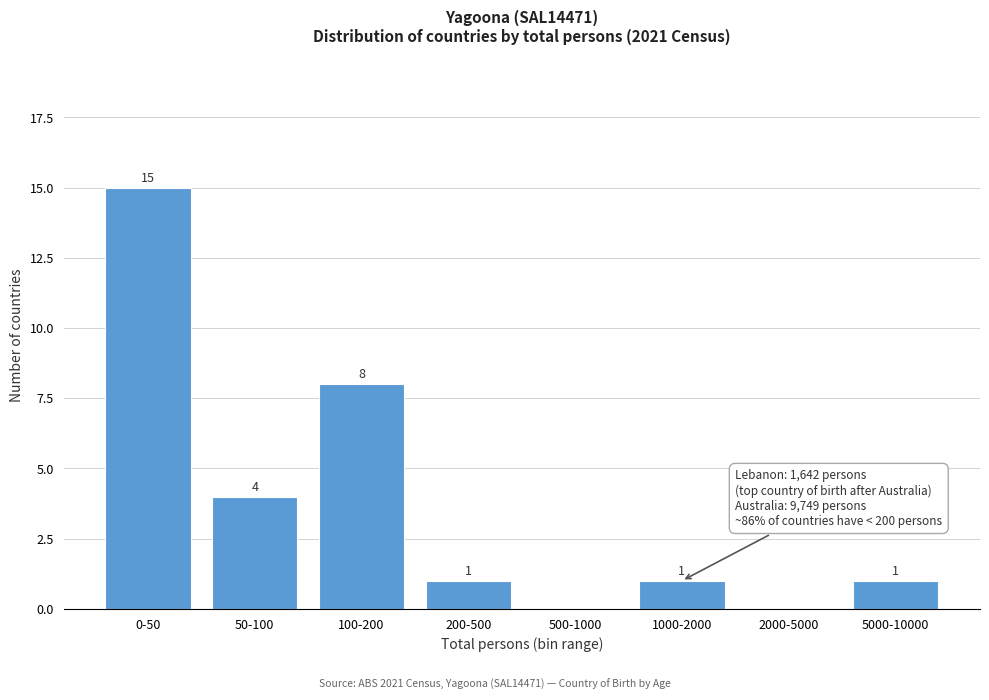

Reading left to right, list all the values displayed in this chart.

0-50=15	50-100=4	100-200=8	200-500=1	500-1000=0	1000-2000=1	2000-5000=0	5000-10000=1